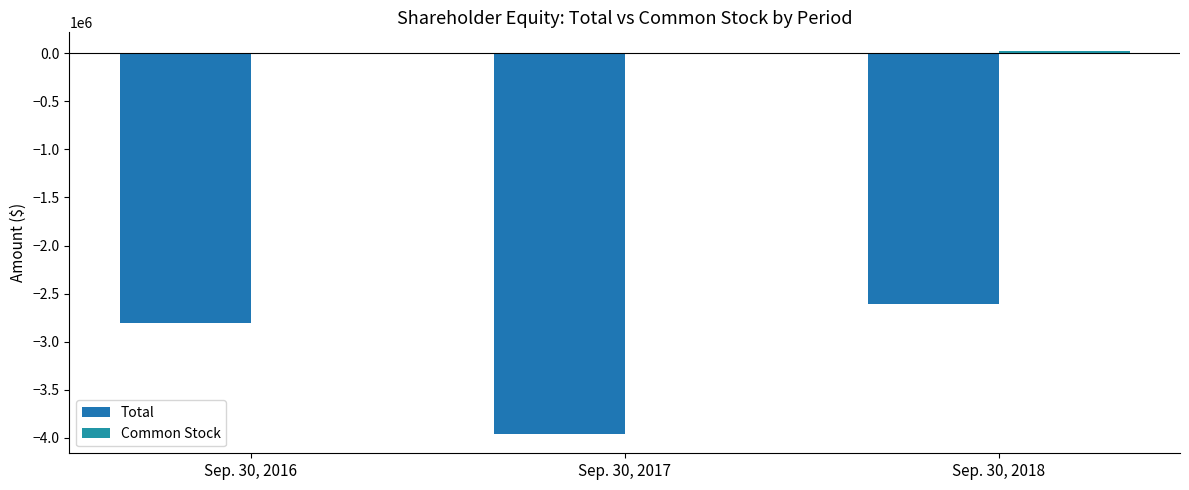

The Total series shows -2607590 at Sep. 30, 2018. True or false?

True